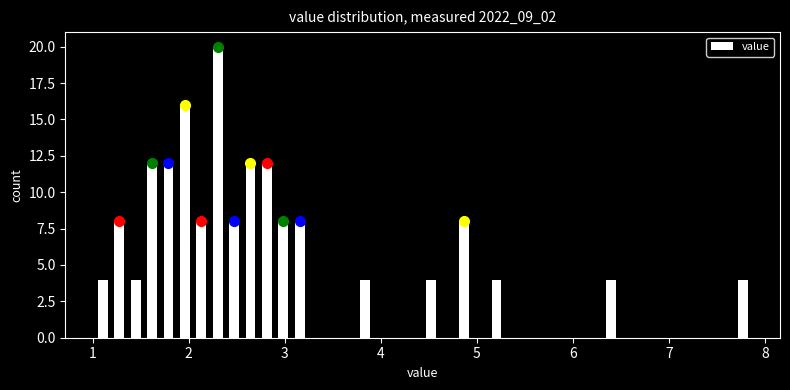

Around what value on the x-axis is the tallest bar? Give the approximate position of its centre, as read against the axis.

2.3